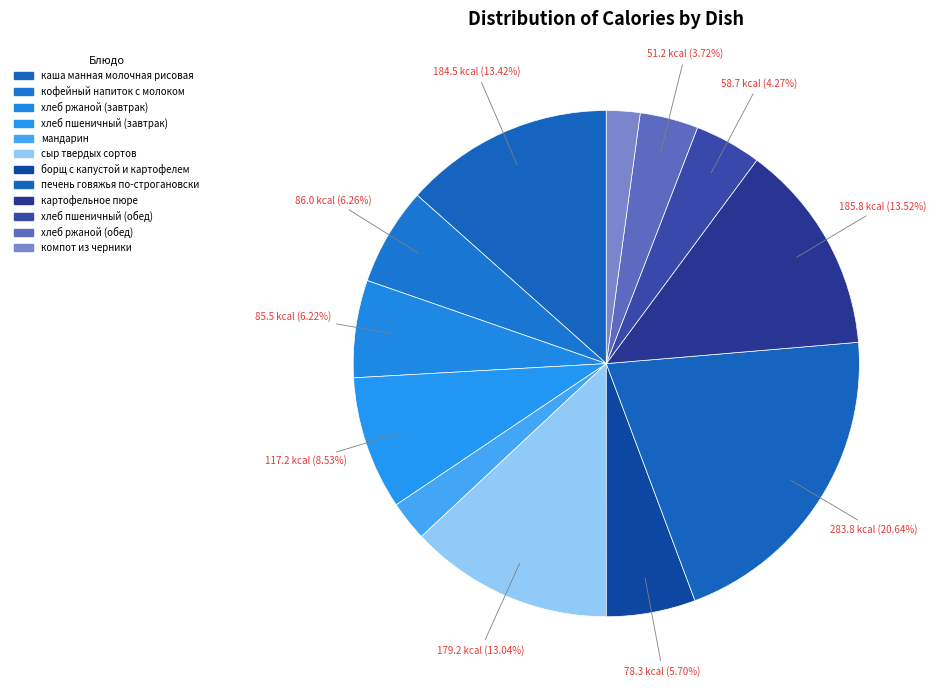

What is the ratio of the value at сыр твердых сортов to the value at картофельное пюре?

1.0